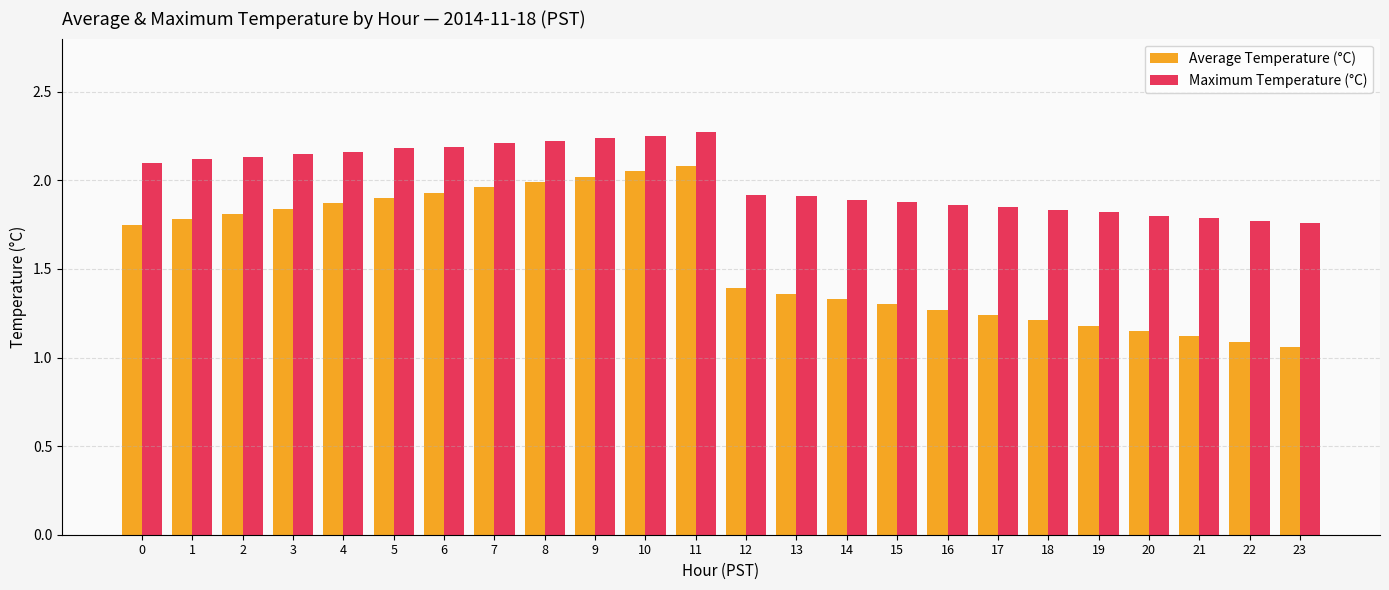

At which category does the chart reach its minimum across all series?

23